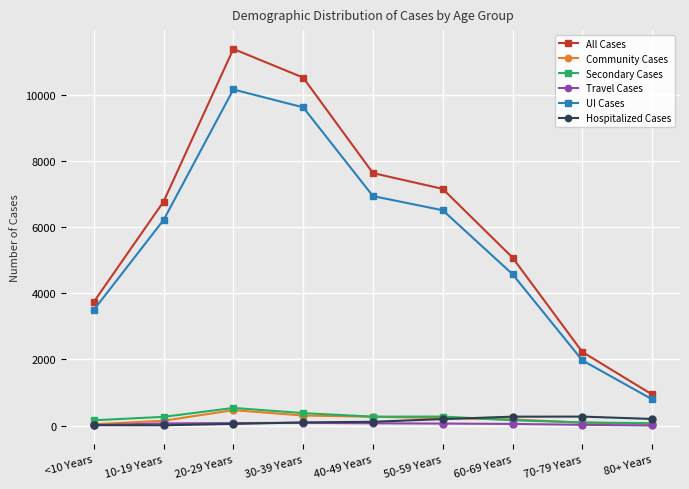

At how many categories does at least one series exceed 1260?

8